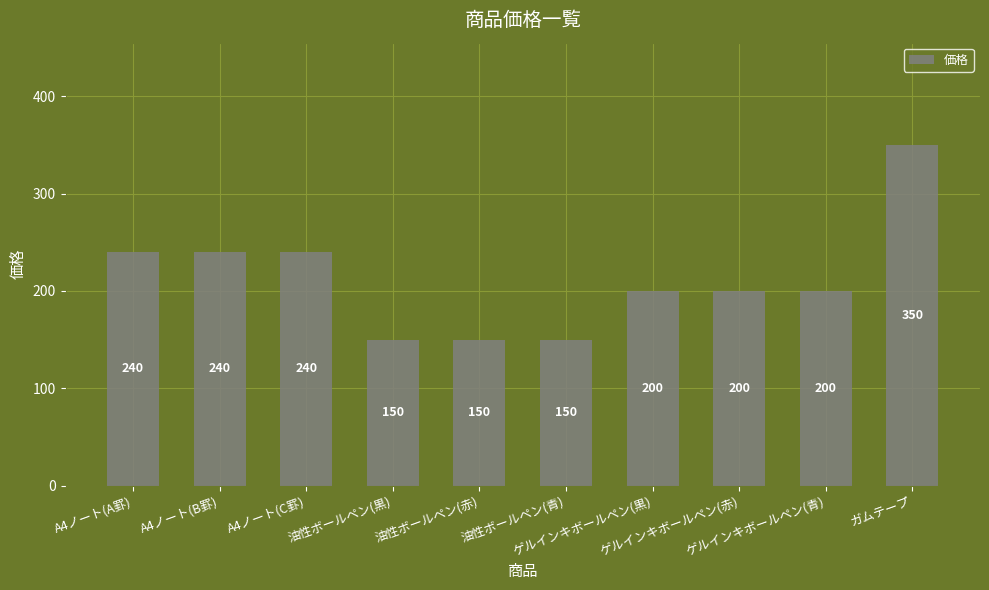

How many values are between 150 and 240?

9